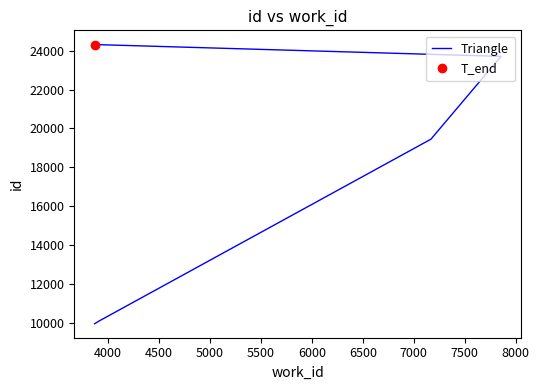

Is this an area chart (filled region under the line)?

No